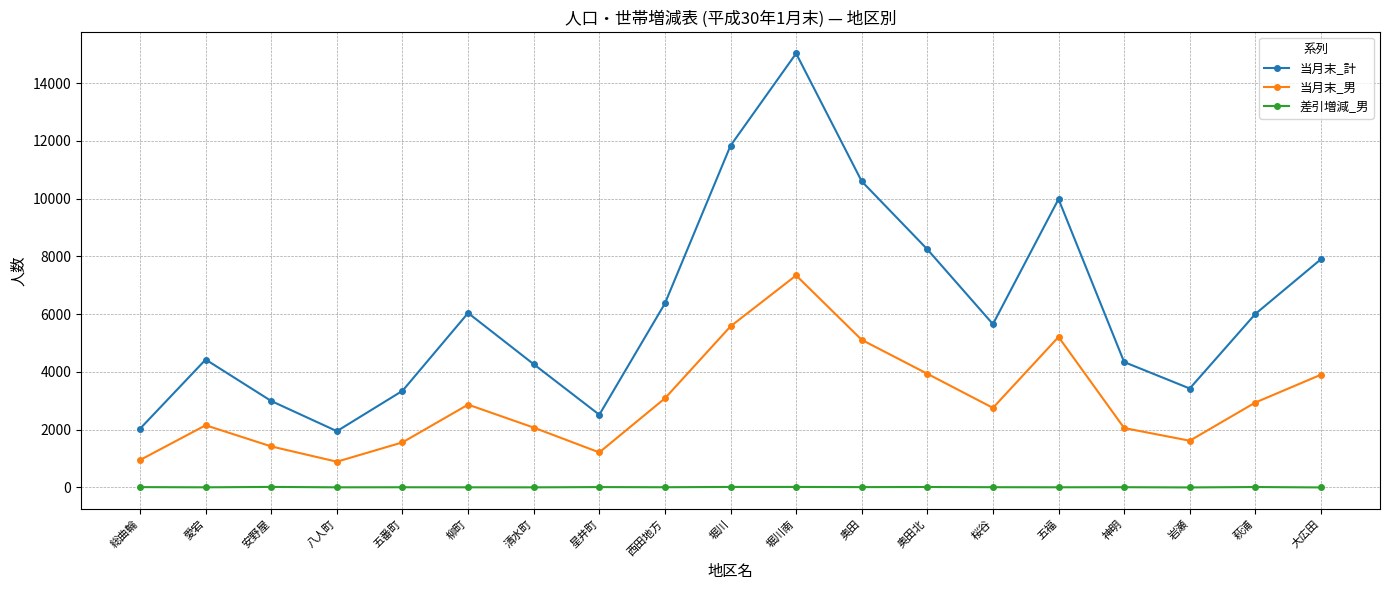

How many data points in 当月末_計 are less than 5652?

9